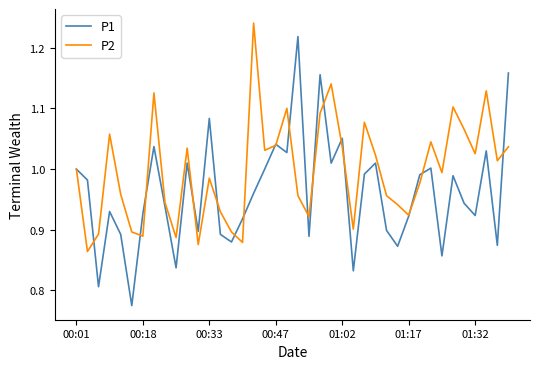

Which series has the widest spread of values?

P1